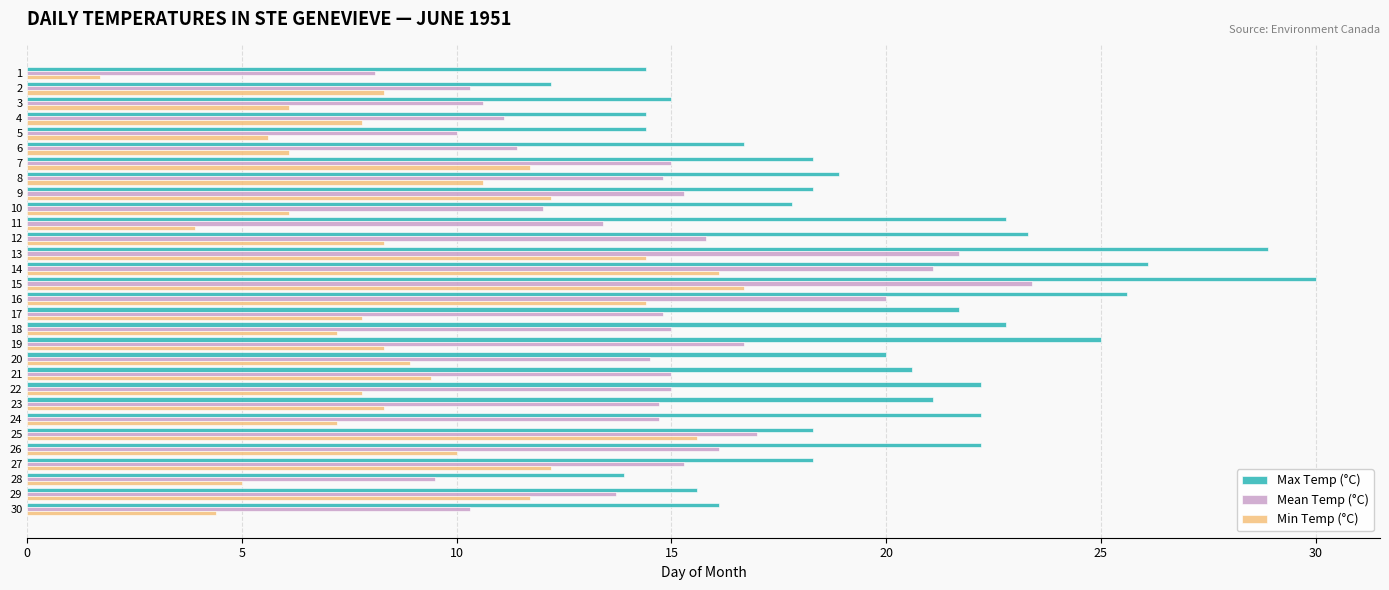

The value of Min Temp (°C) at 23 is 3.5. True or false?

False